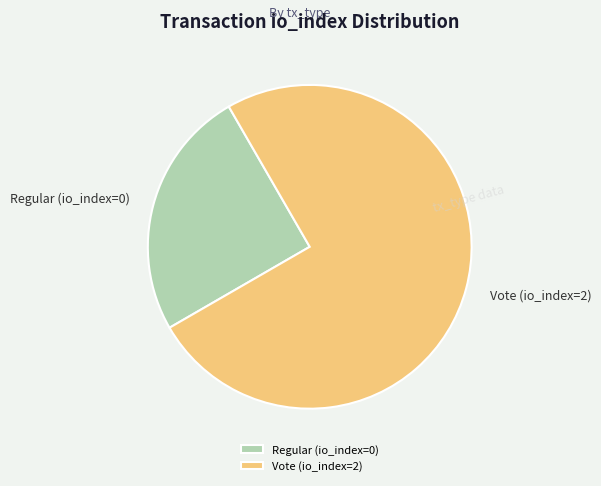

What is the smallest slice in the pie chart?

Regular (io_index=0)